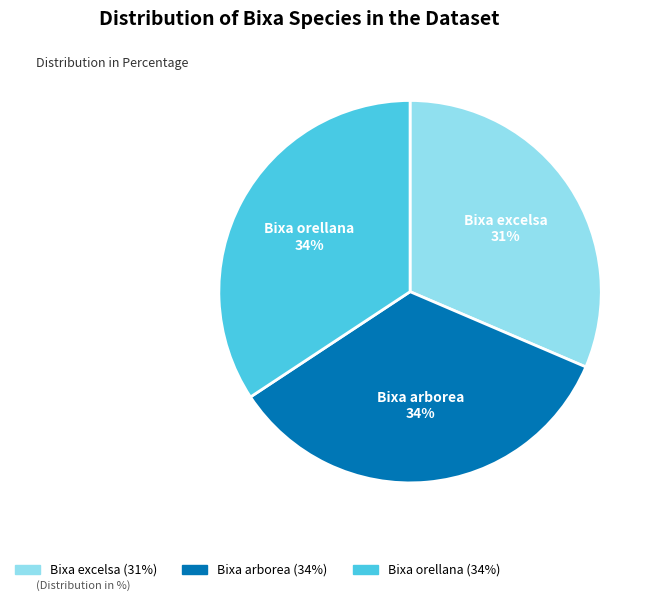

Do Bixa excelsa (31%) and Bixa orellana (34%) together represent more than half of the pie?

Yes